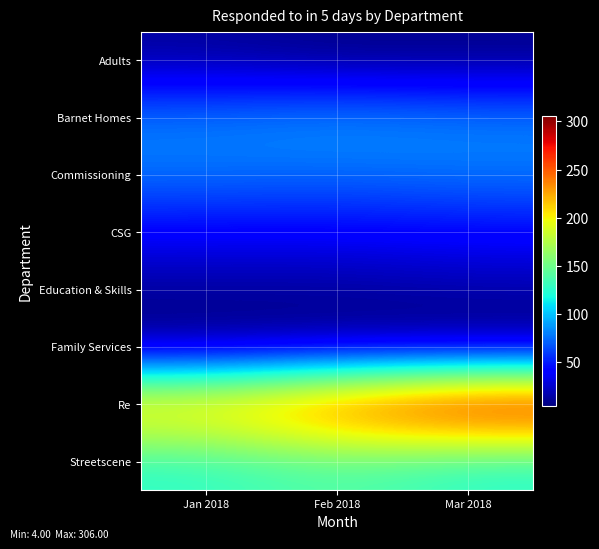

Rank the series at Feb 2018 from highest to lowest value.

Re, Streetscene, Barnet Homes, Commissioning, CSG, Education & Skills, Family Services, Adults